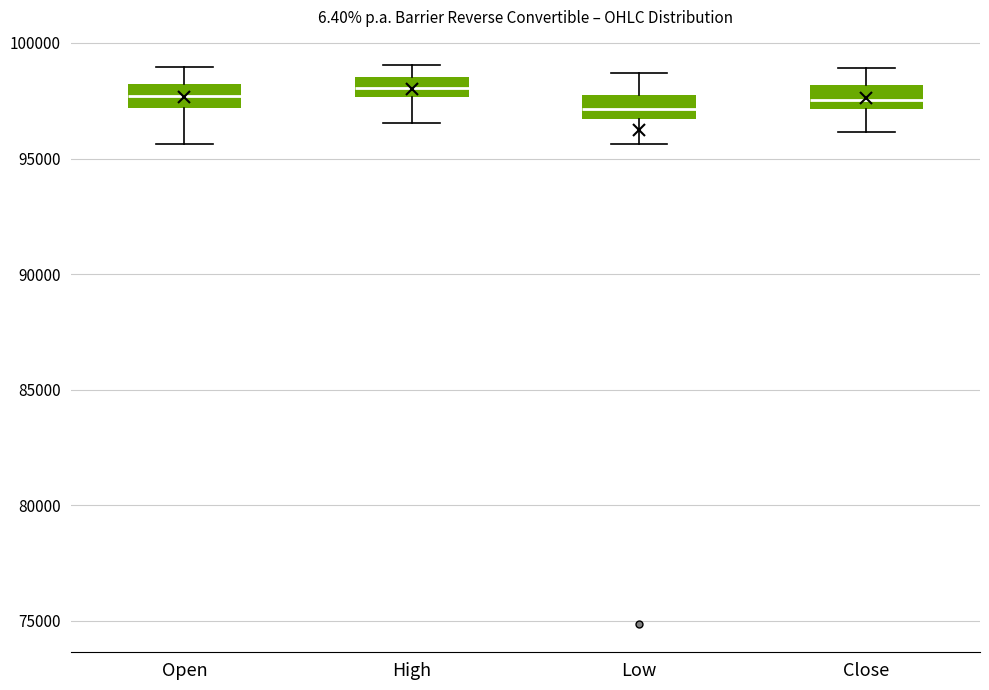

Where is the upper edge of the box for High on the y-axis? The values are not printed on the chart, so give them approximately, as read against the axis.

98500